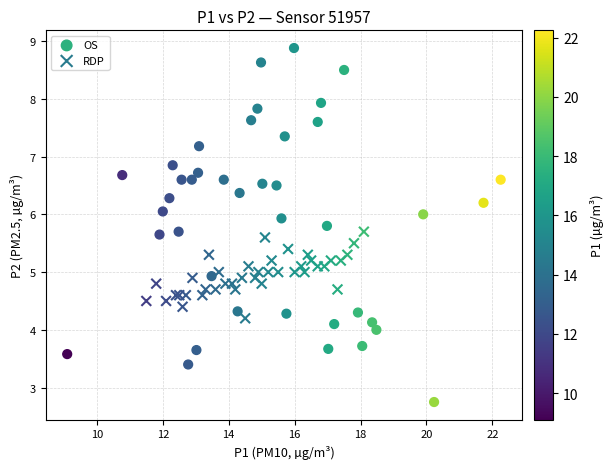

What are all the series names shown in the legend?

OS, RDP